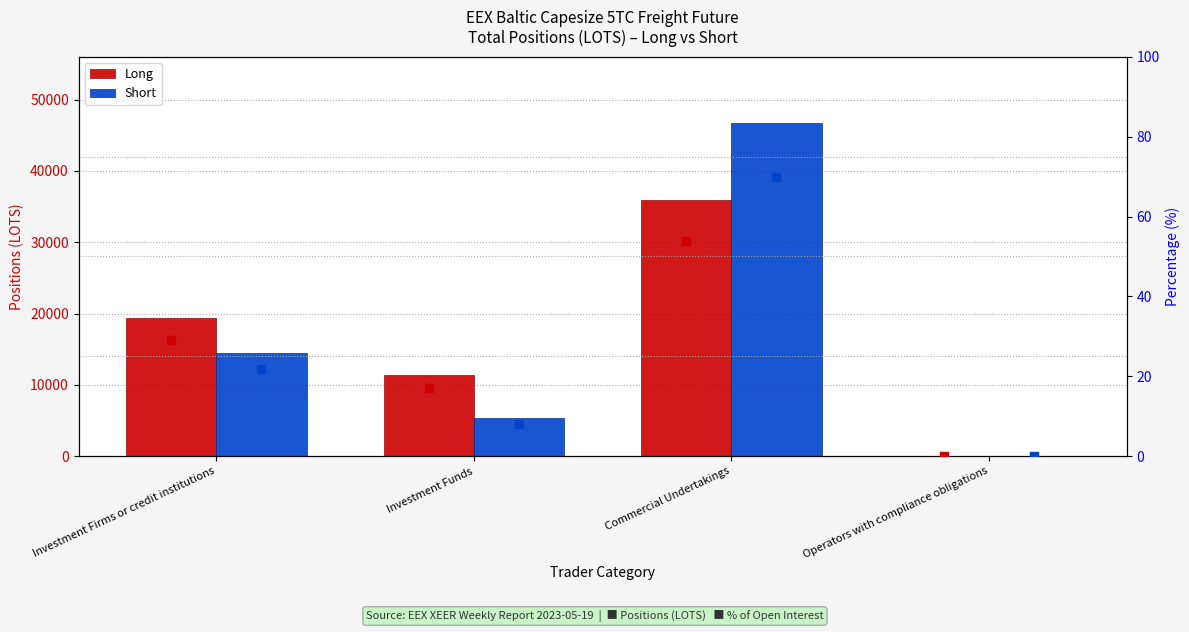

Which series has the widest spread of Y values?

Short